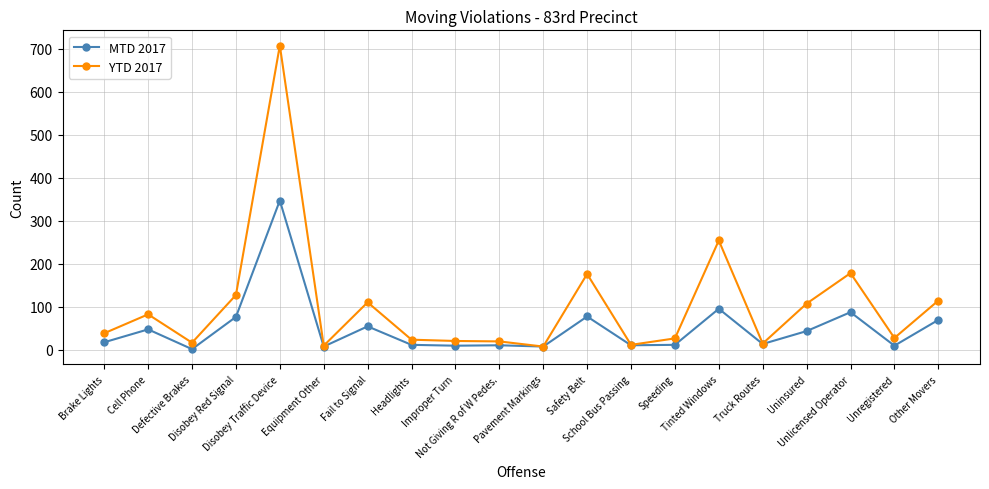

Which category has the highest value across all series?

Disobey Traffic Device